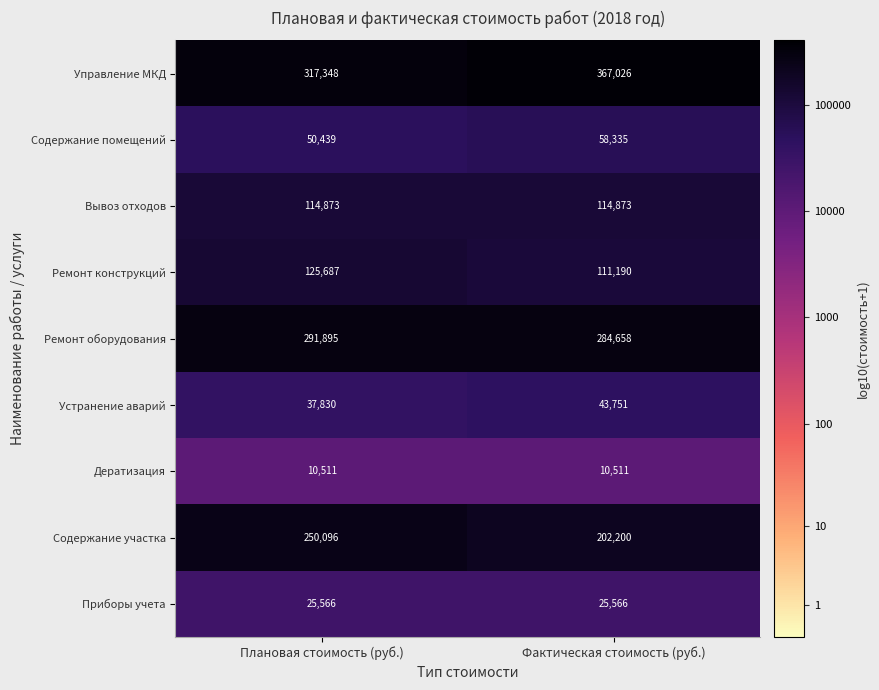

The value of Ремонт оборудования at Фактическая стоимость (руб.) is 153688. True or false?

False